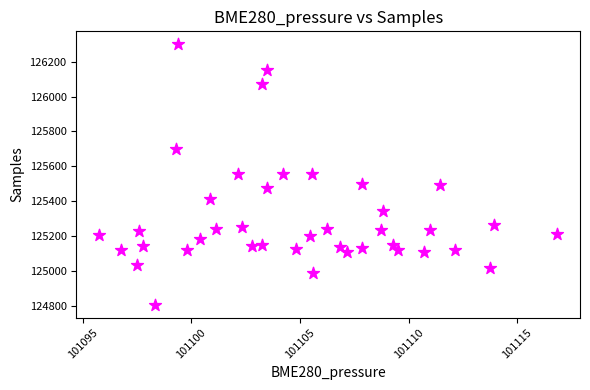

How many points are shown in the scatter plot?

40